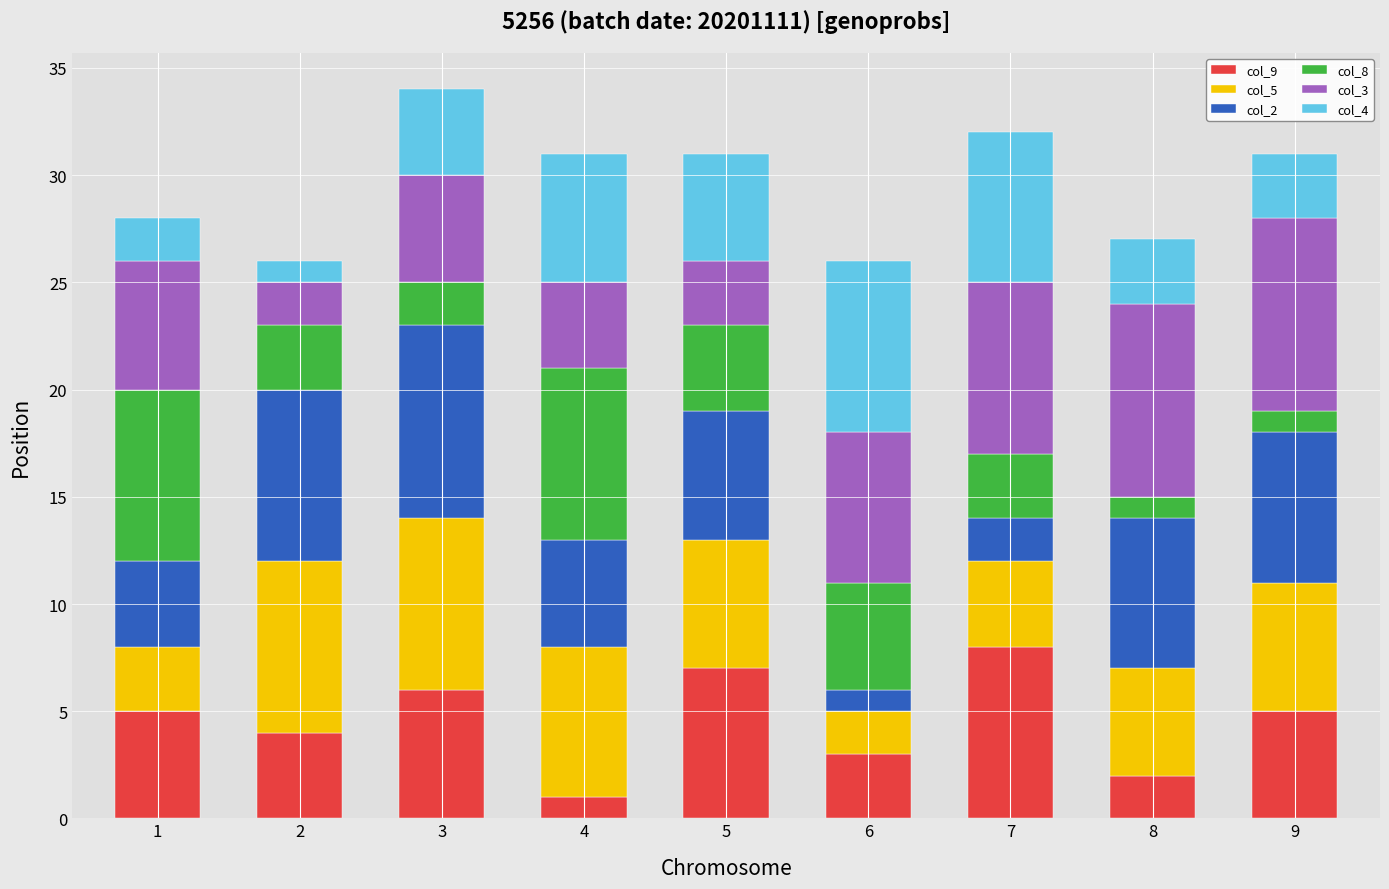

How many bars are there in total?

9